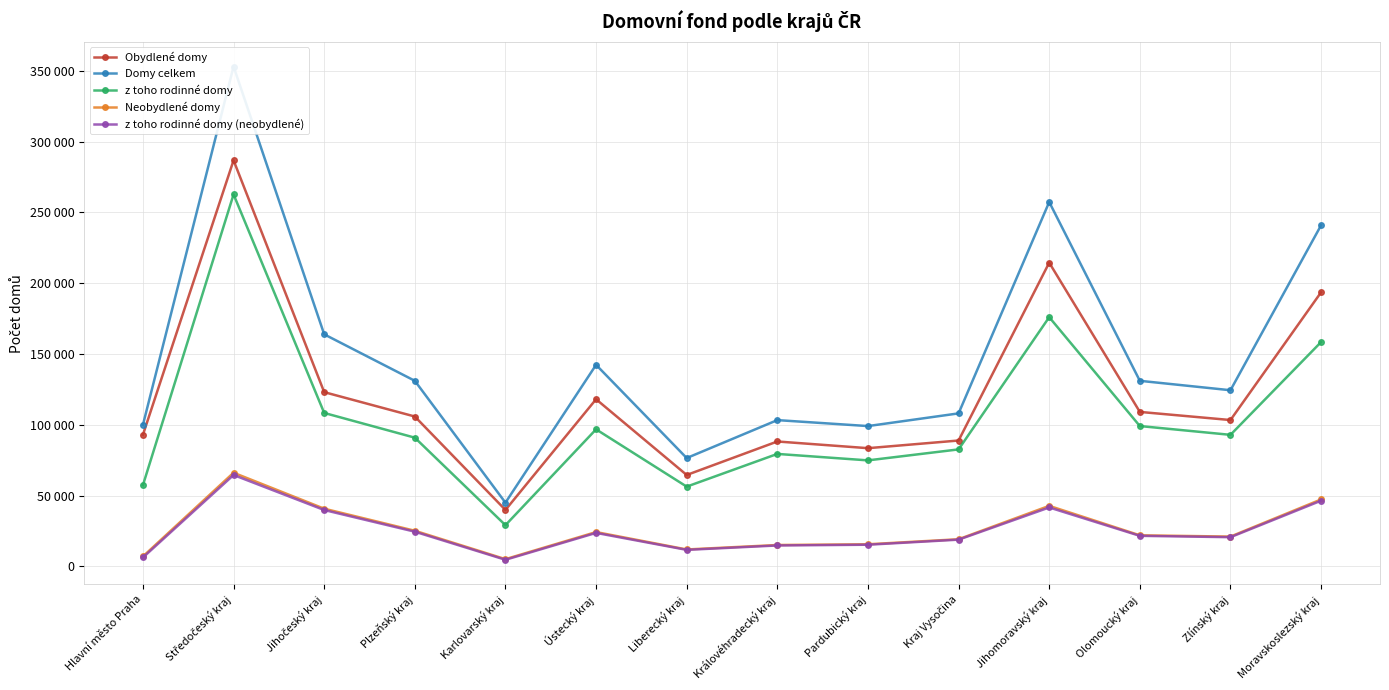

List the labels in order of Obydlené domy value, largest first.

Středočeský kraj, Jihomoravský kraj, Moravskoslezský kraj, Jihočeský kraj, Ústecký kraj, Olomoucký kraj, Plzeňský kraj, Zlínský kraj, Hlavní město Praha, Kraj Vysočina, Královéhradecký kraj, Pardubický kraj, Liberecký kraj, Karlovarský kraj